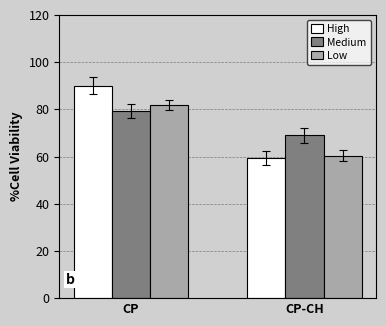

What is the greatest value displayed?

90.0